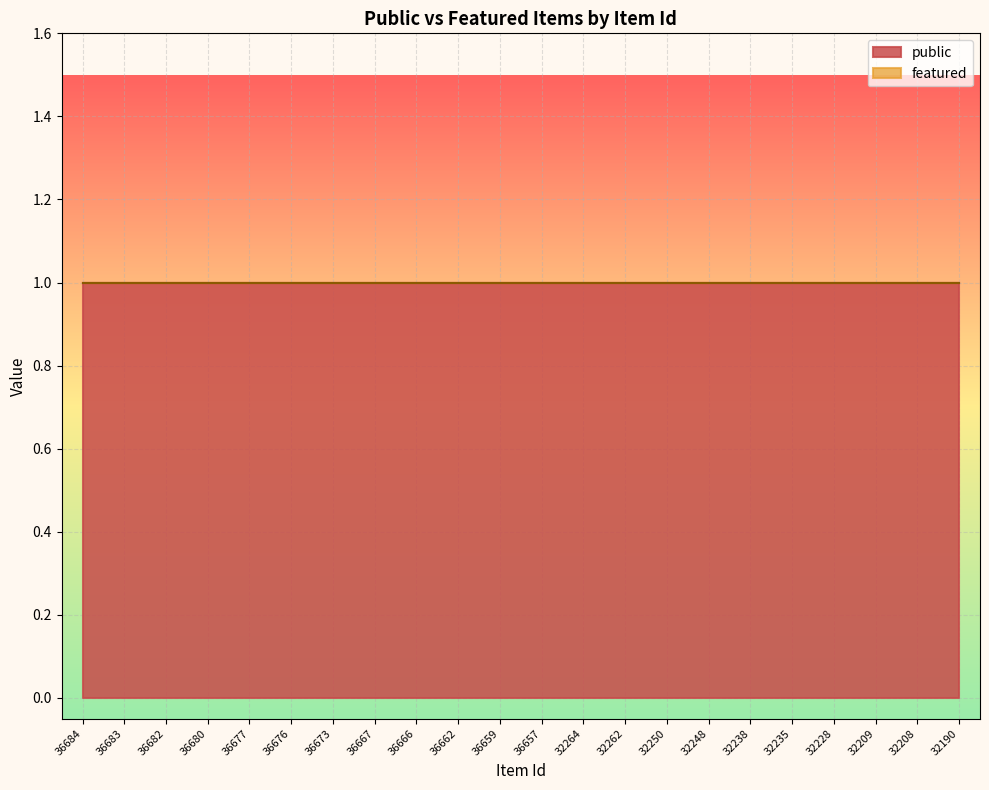

Reading left to right, transcribe all the data shown in this chart.

public: 1	1	1	1	1	1	1	1	1	1	1	1	1	1	1	1	1	1	1	1	1	1
featured: 0	0	0	0	0	0	0	0	0	0	0	0	0	0	0	0	0	0	0	0	0	0